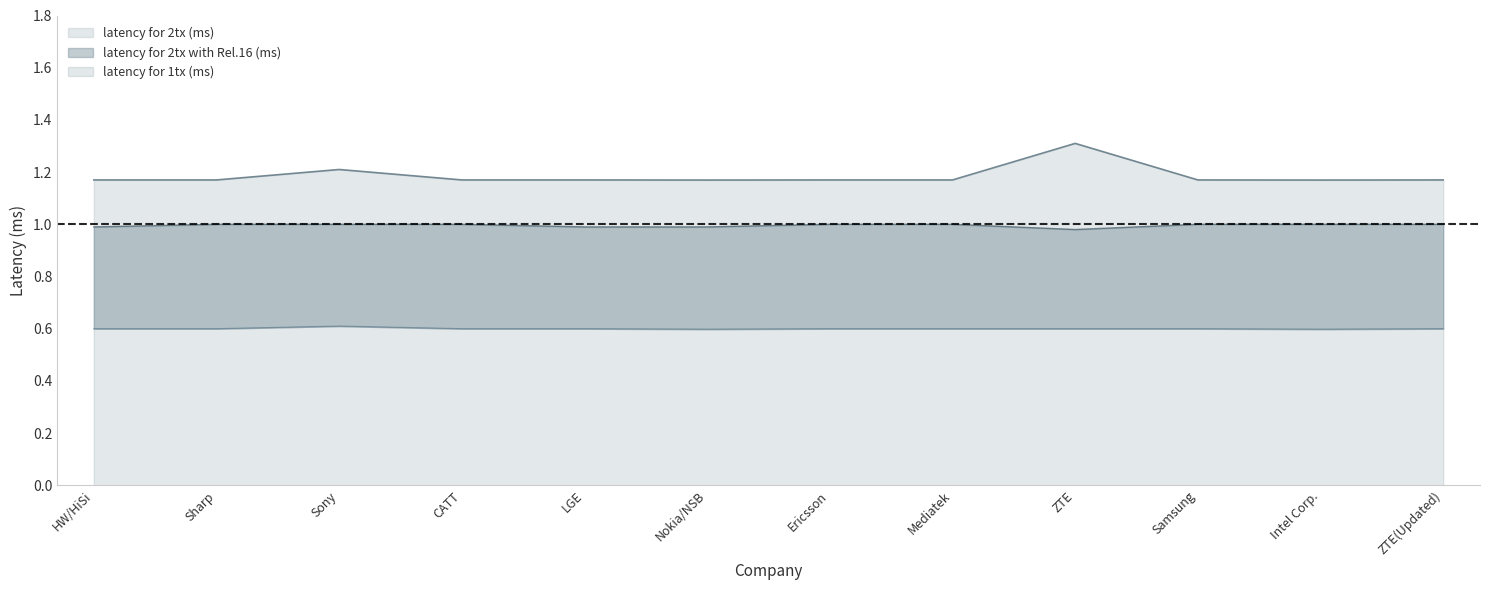

At which category does latency for 2tx (ms) reach its first local peak?

Sony